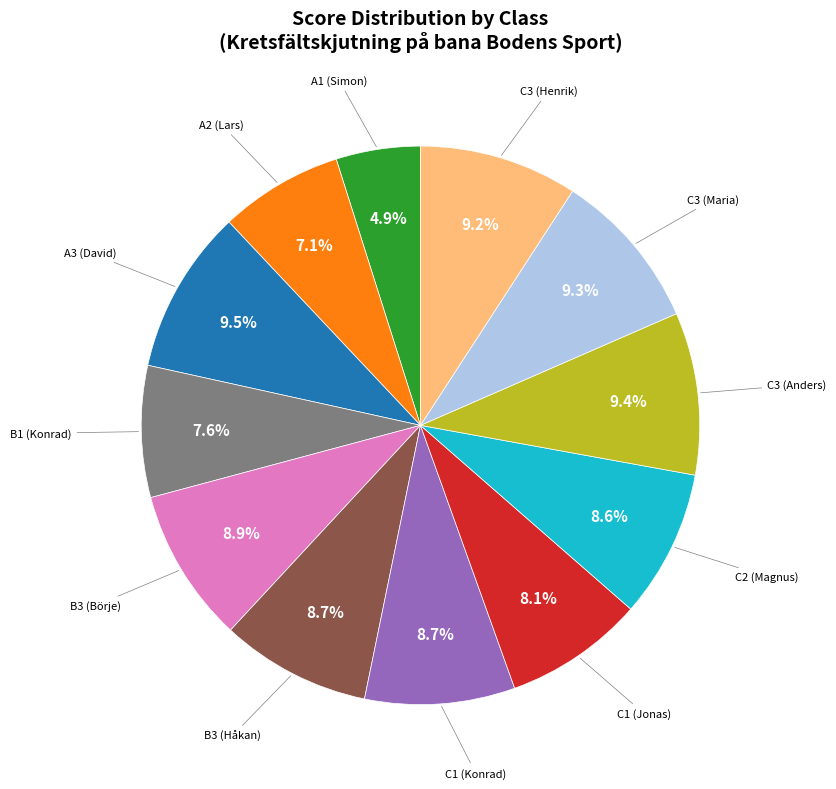

Is there any slice that represents more than half of the pie?

No